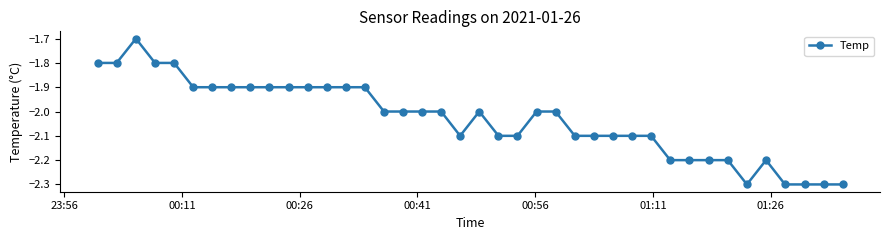

What is the average value?

-2.0